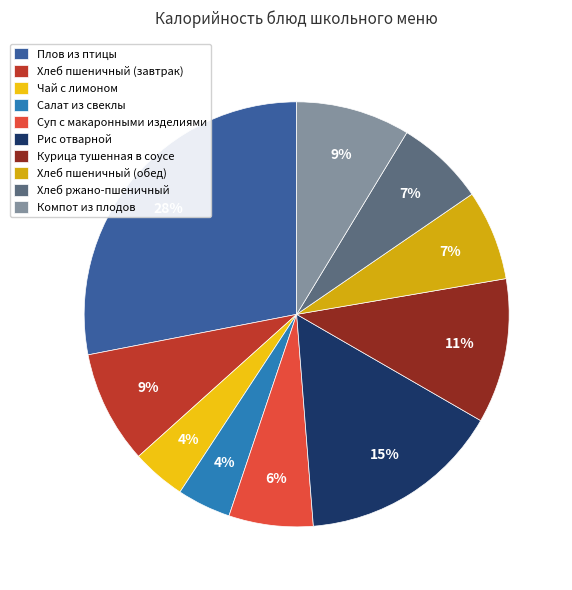

To the nearest percent, what portion does Суп с макаронными изделиями represent?

6%